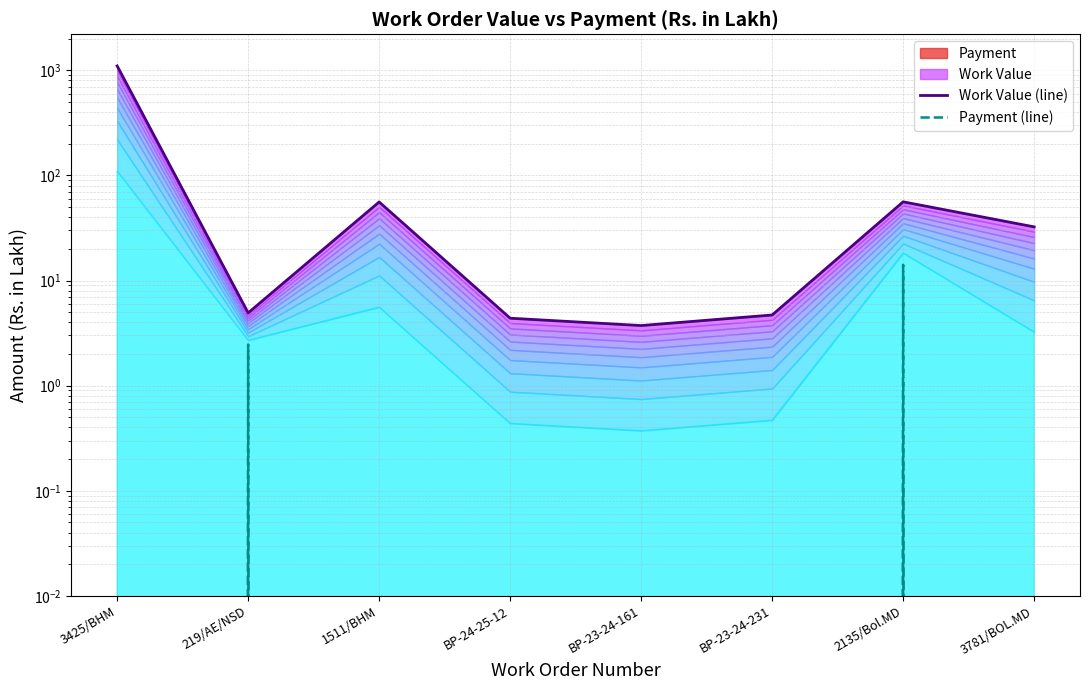

How many values in the Payment (line) series exceed 0?

2